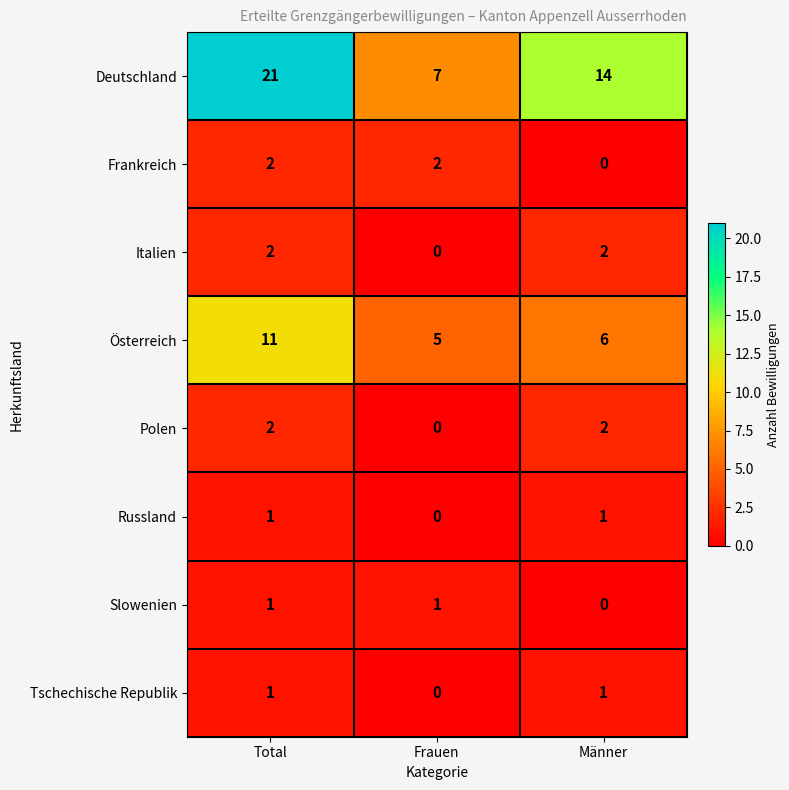

True or false: Russland has a value of 1 at Total.

True